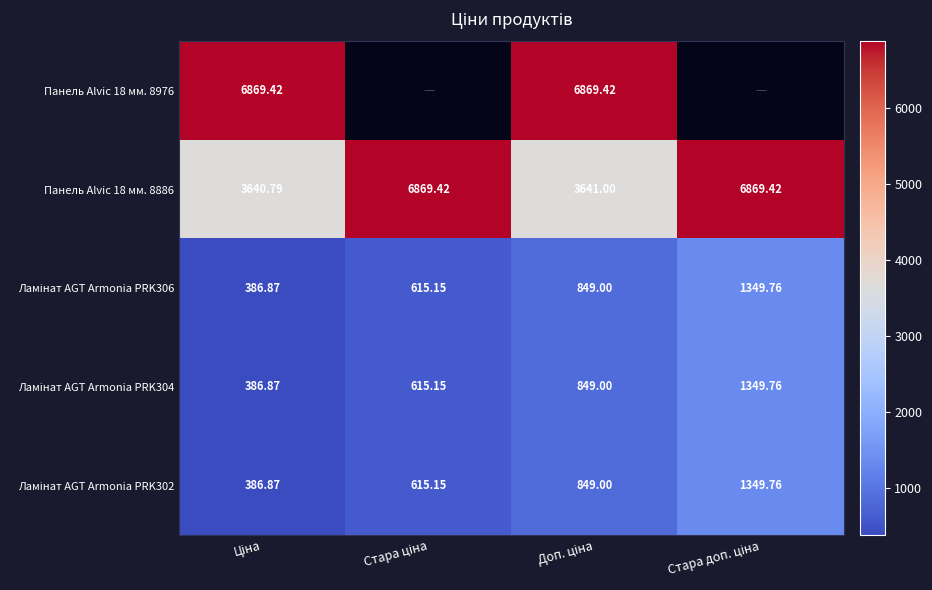

What is the greatest value displayed?

6869.4